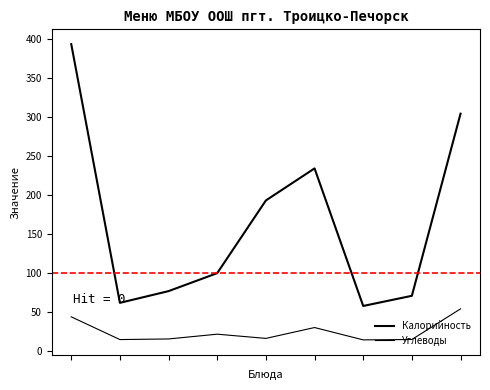

Reading left to right, list all the values displayed in this chart.

Калорийность: 393.0	62.0	77.0	100.0	193.0	234.0	58.0	71.0	304.0
Углеводы: 44.1	15.0	15.8	21.9	16.5	30.4	14.6	15.1	54.3